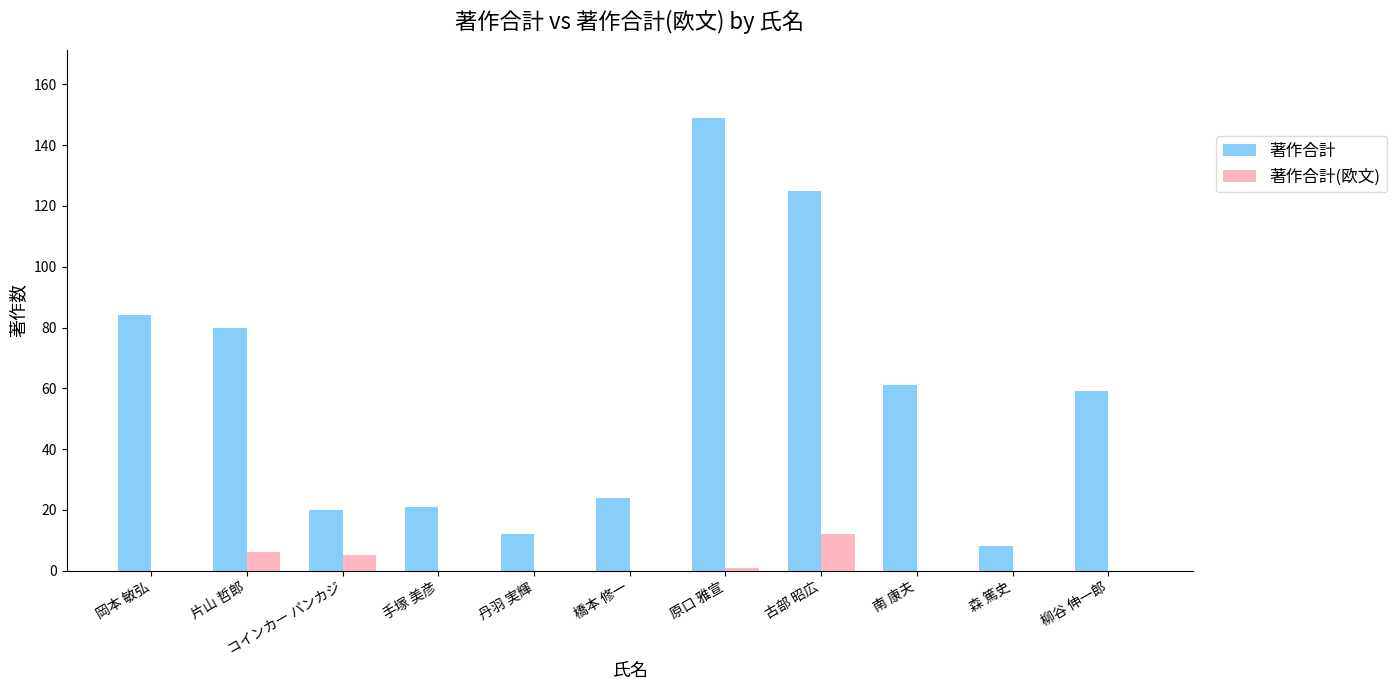

Are the bars horizontal?

No